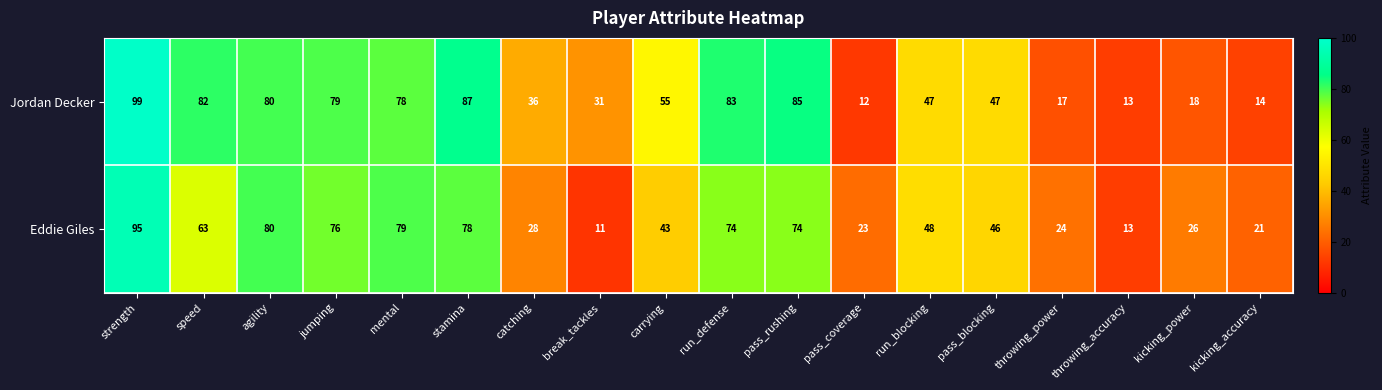

What is the average value of the Eddie Giles series?

50